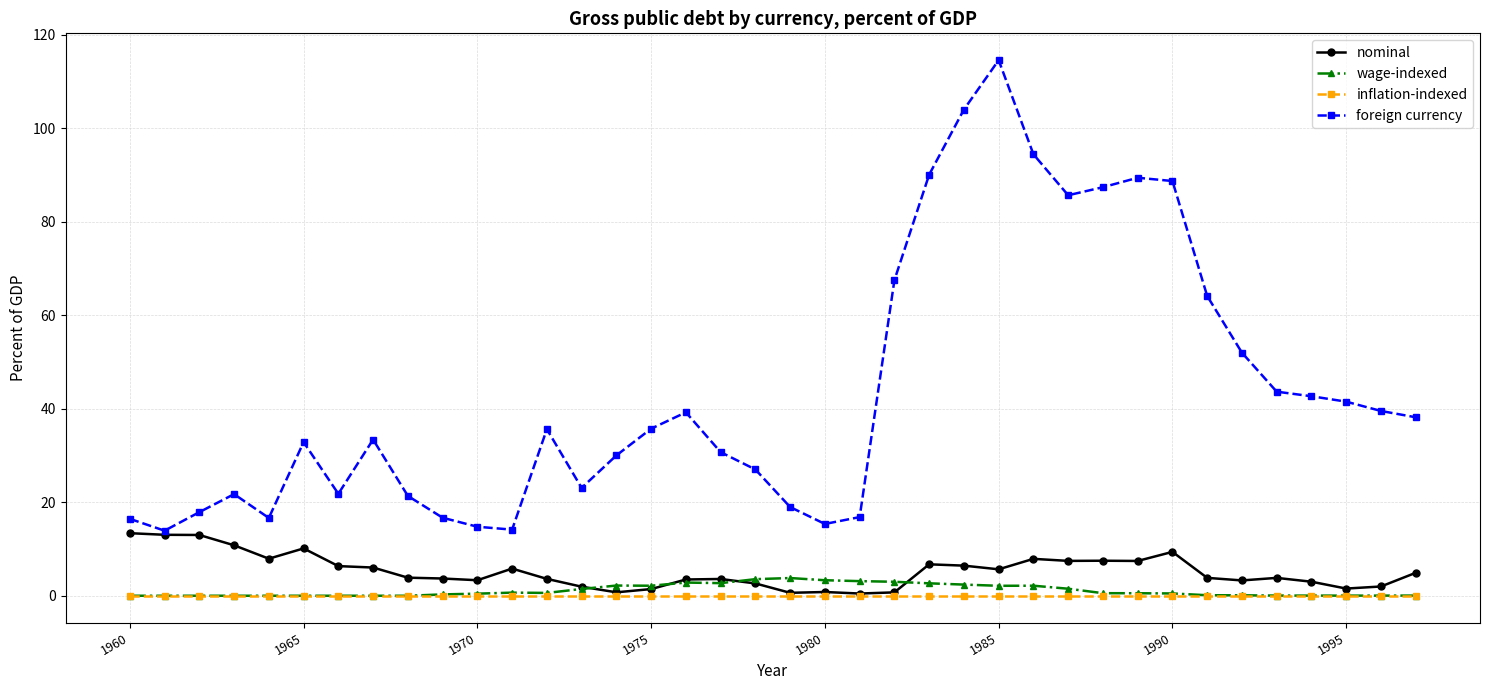

True or false: inflation-indexed and foreign currency intersect in this chart.

False